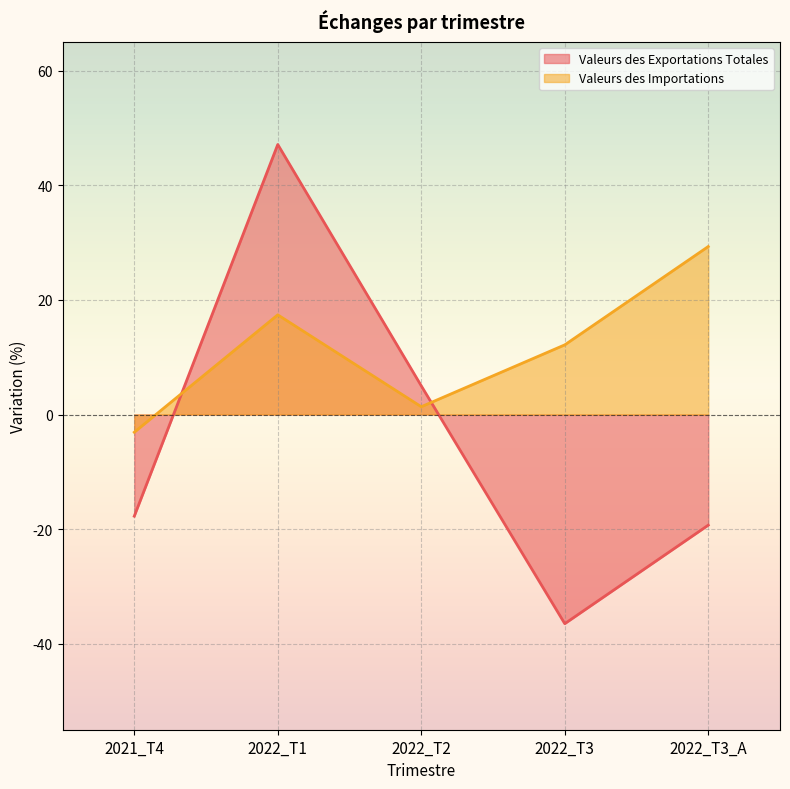

What position from the left is 2022_T1?

2